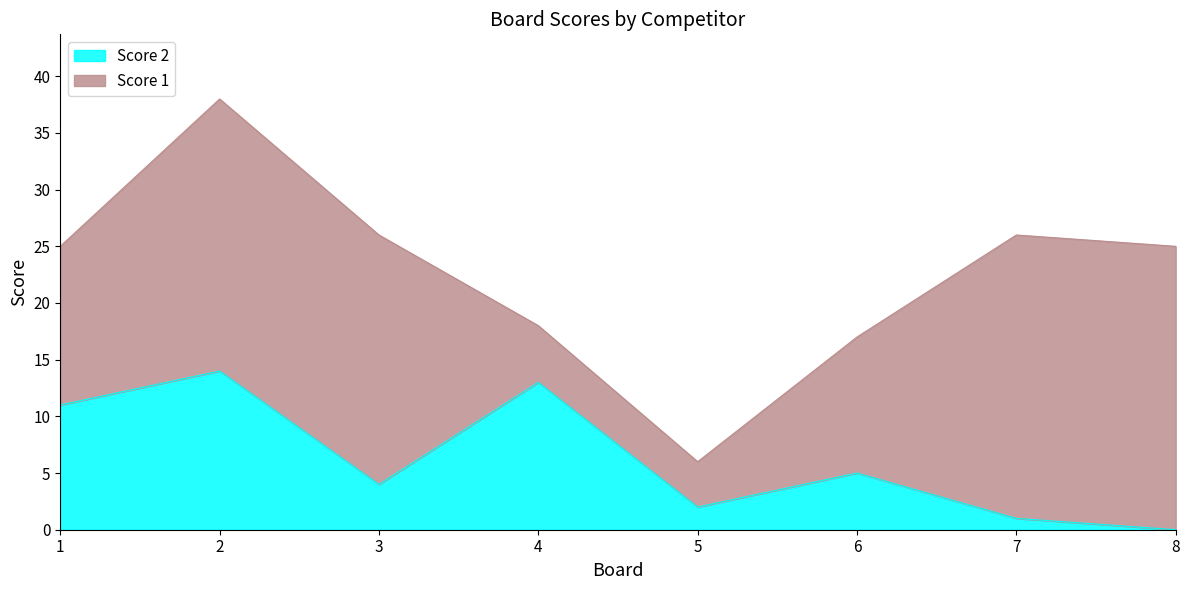

Reading left to right, list all the values displayed in this chart.

11	14	4	13	2	5	1	0